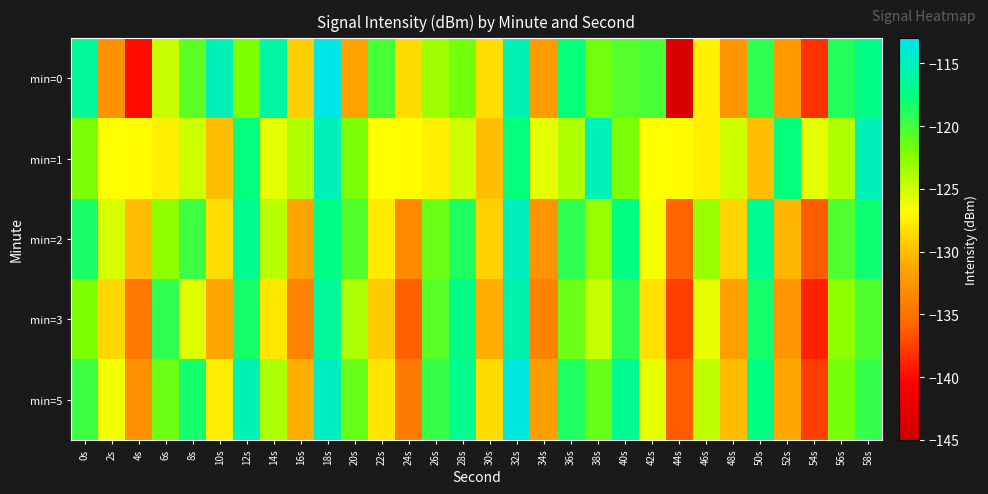

Reading left to right, list all the values displayed in this chart.

min=0: 0s=-116.5	2s=-132.6	4s=-139.9	6s=-124.8	8s=-120.9	10s=-115.0	12s=-122.1	14s=-116.1	16s=-129.2	18s=-113.0	20s=-131.5	22s=-120.1	24s=-128.5	26s=-123.2	28s=-121.7	30s=-128.4	32s=-115.2	34s=-131.9	36s=-117.8	38s=-121.6	40s=-120.7	42s=-120.2	44s=-143.8	46s=-127.4	48s=-132.5	50s=-119.3	52s=-132.1	54s=-138.1	56s=-118.8	58s=-117.4
min=1: 0s=-121.9	2s=-126.7	4s=-126.8	6s=-127.5	8s=-124.9	10s=-129.9	12s=-117.7	14s=-125.7	16s=-123.9	18s=-115.1	20s=-121.9	22s=-126.7	24s=-126.8	26s=-127.5	28s=-124.9	30s=-129.9	32s=-117.7	34s=-125.7	36s=-123.9	38s=-115.1	40s=-121.9	42s=-126.7	44s=-126.8	46s=-127.5	48s=-124.9	50s=-129.9	52s=-117.7	54s=-125.7	56s=-123.9	58s=-115.1
min=2: 0s=-118.5	2s=-125.3	4s=-130.1	6s=-122.7	8s=-119.8	10s=-128.4	12s=-116.9	14s=-124.2	16s=-131.5	18s=-117.3	20s=-120.6	22s=-127.8	24s=-133.2	26s=-121.4	28s=-118.7	30s=-129.1	32s=-114.8	34s=-132.6	36s=-119.3	38s=-122.9	40s=-117.5	42s=-126.4	44s=-135.8	46s=-123.1	48s=-128.9	50s=-116.7	52s=-130.4	54s=-136.2	56s=-120.5	58s=-118.1
min=3: 0s=-122.1	2s=-128.7	4s=-134.5	6s=-119.3	8s=-125.6	10s=-131.2	12s=-118.4	14s=-127.9	16s=-133.8	18s=-116.5	20s=-123.7	22s=-129.4	24s=-136.1	26s=-120.8	28s=-117.2	30s=-130.9	32s=-115.6	34s=-133.7	36s=-121.4	38s=-124.8	40s=-119.2	42s=-128.3	44s=-137.6	46s=-125.9	48s=-131.7	50s=-118.3	52s=-132.5	54s=-138.9	56s=-122.7	58s=-120.4
min=5: 0s=-119.8	2s=-126.2	4s=-132.7	6s=-121.5	8s=-118.3	10s=-127.6	12s=-115.2	14s=-123.8	16s=-130.9	18s=-114.7	20s=-121.3	22s=-128.1	24s=-134.4	26s=-119.6	28s=-116.9	30s=-128.5	32s=-113.4	34s=-131.8	36s=-118.7	38s=-121.2	40s=-116.8	42s=-125.7	44s=-136.3	46s=-124.4	48s=-130.1	50s=-117.5	52s=-131.2	54s=-137.6	56s=-121.8	58s=-119.5